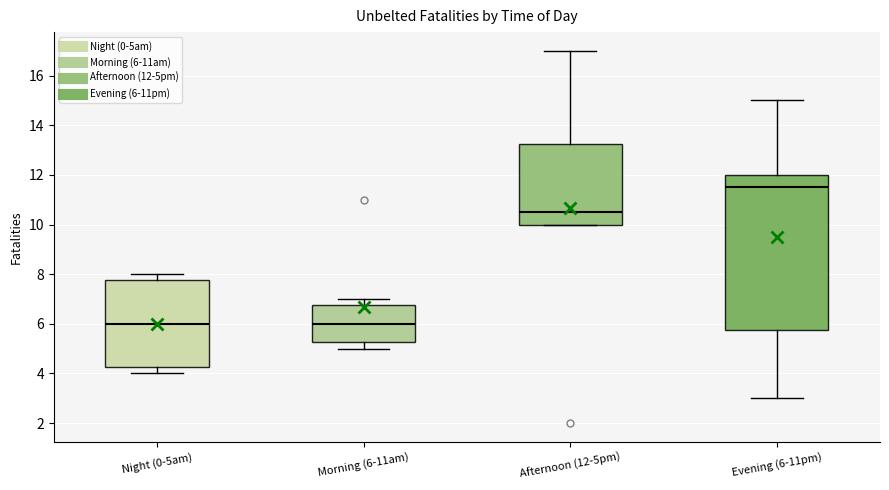

Reading left to right, read every box against the y-axis: the position of its median line, the range the box covers, and the ends of its whiskers. The values are not printed on the chart, so give them approximately, as read against the axis.

Night (0-5am): median 6.0, box 4.2 to 7.8, whiskers 4.0 to 8.0
Morning (6-11am): median 6.0, box 5.2 to 6.8, whiskers 5.0 to 7.0
Afternoon (12-5pm): median 10.6, box 10.0 to 13.2, whiskers 10.0 to 17.0
Evening (6-11pm): median 11.6, box 5.8 to 12.0, whiskers 3.0 to 15.0